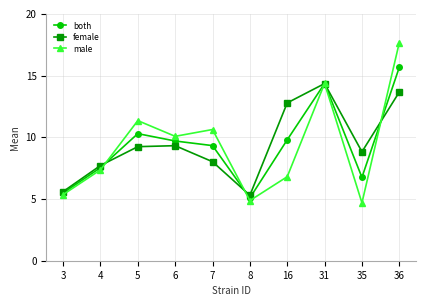

Rank the series by their maximum value, from highest to lowest.

male, both, female